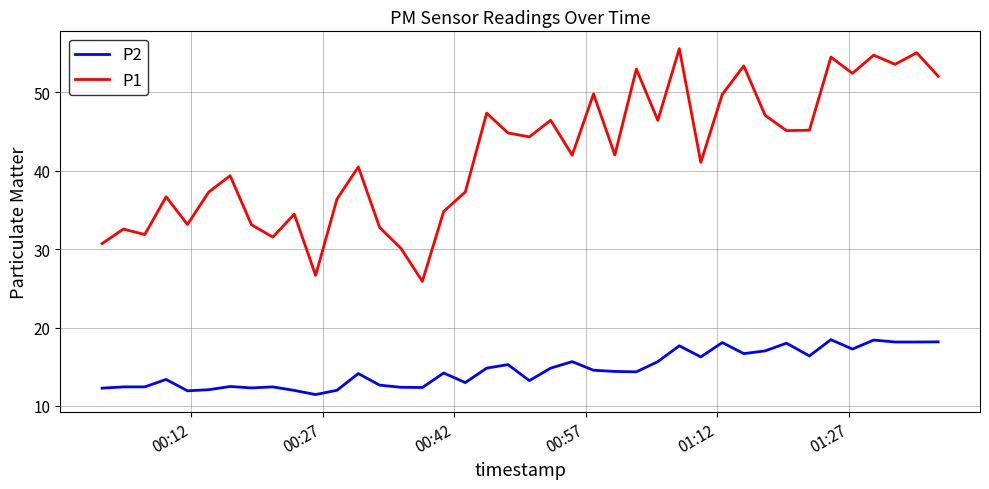

Which series has the largest range (max minus min)?

P1